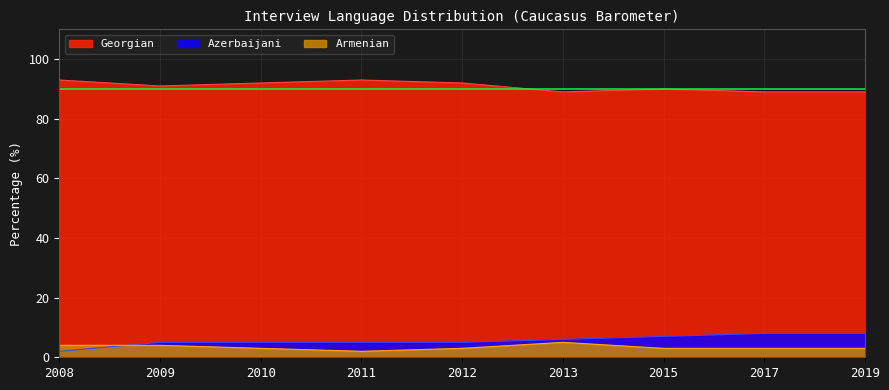

What is the maximum value shown in the chart?

93